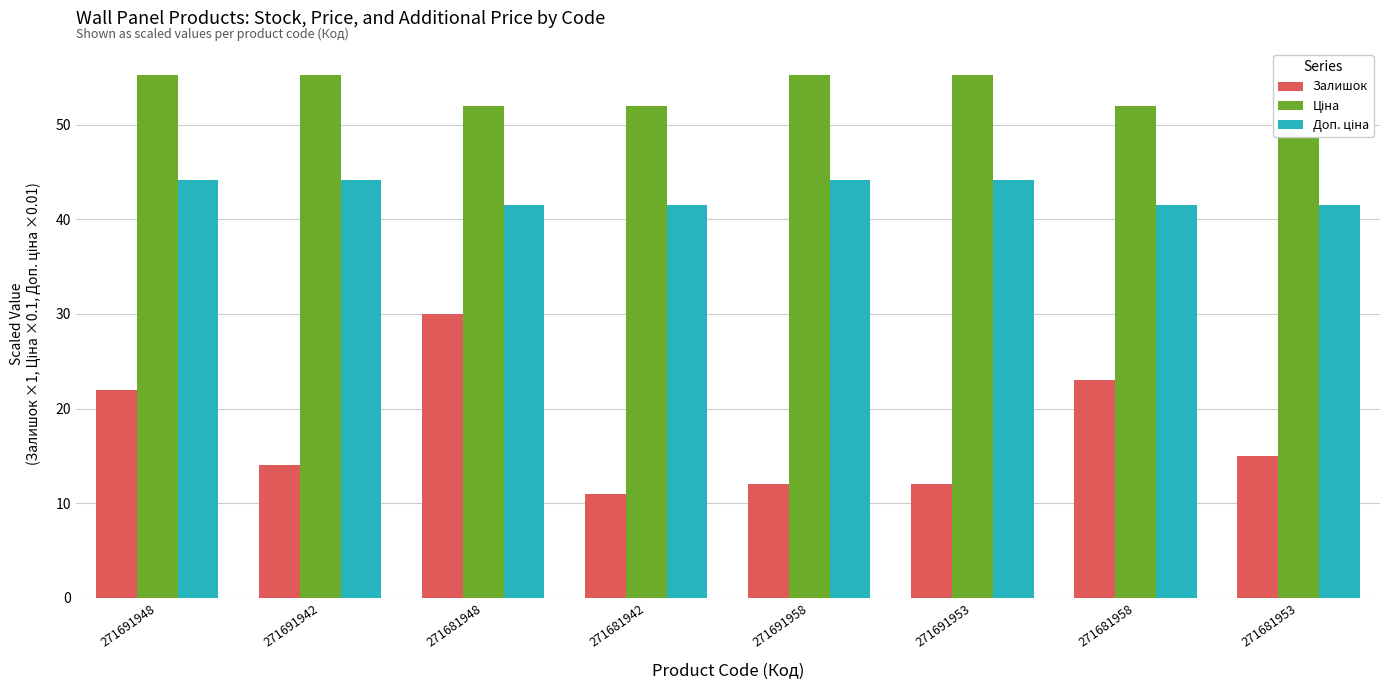

What is the difference between the Ціна values at 271681958 and 271691953?

3.3